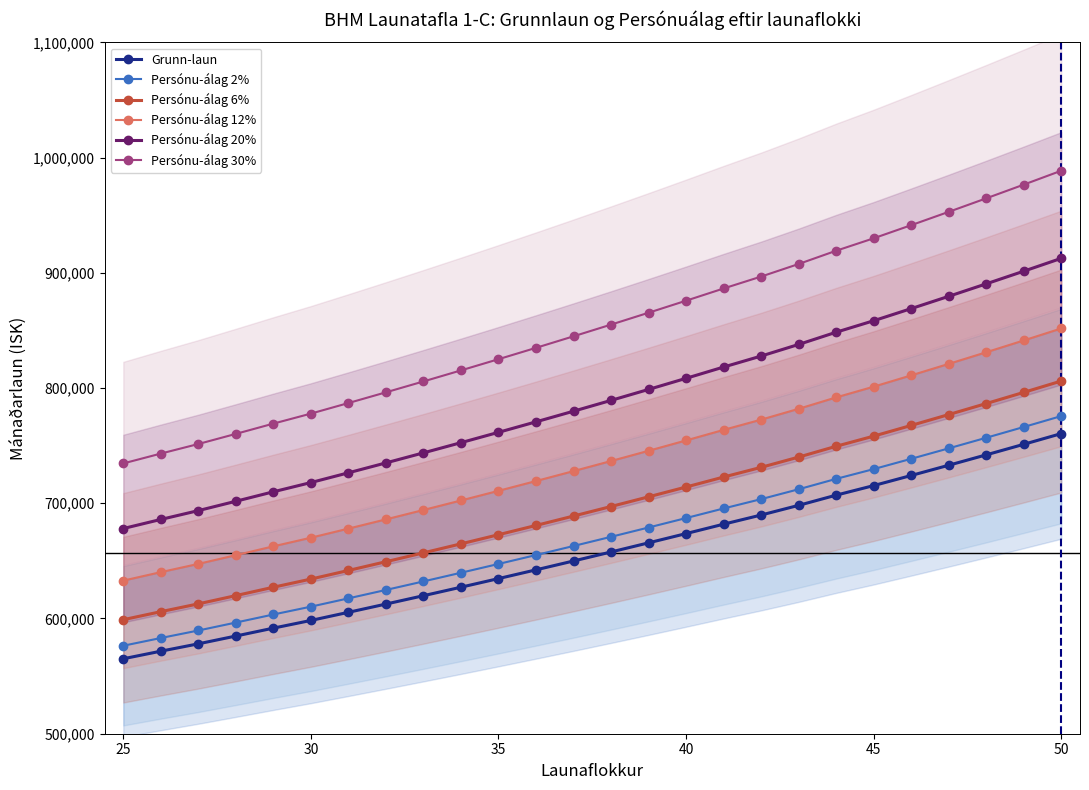

True or false: Persónu-álag 6% and Persónu-álag 2% intersect in this chart.

False